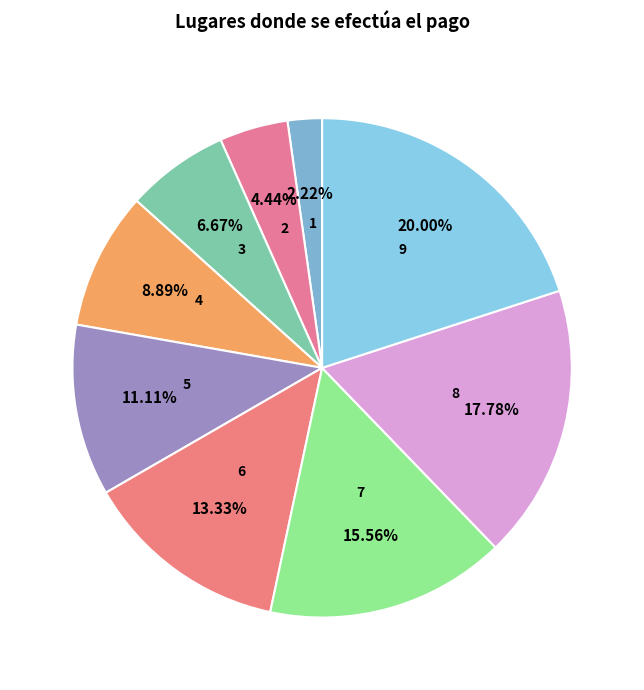

What percentage do 9 and 2 together represent?

24.4%